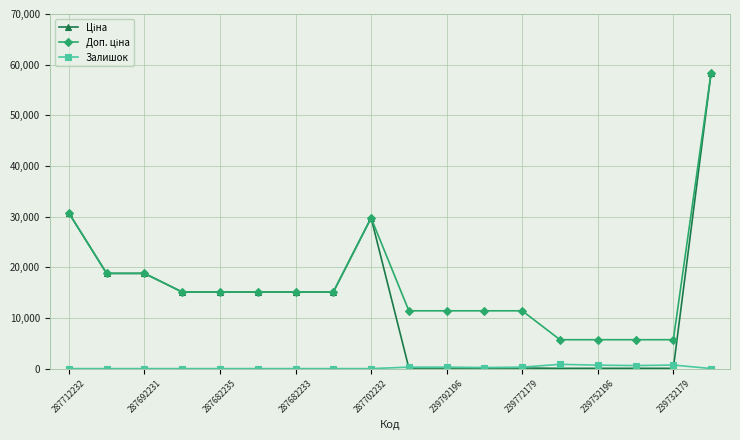

What is the maximum value shown in the chart?

58426.5